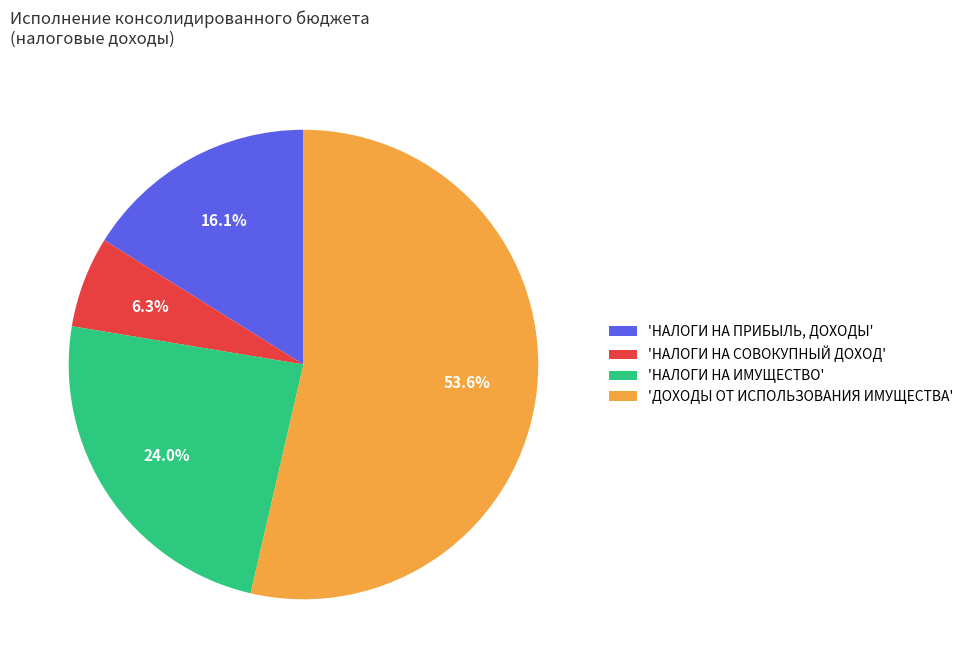

Which slice is the largest?

'ДОХОДЫ ОТ ИСПОЛЬЗОВАНИЯ ИМУЩЕСТВА'